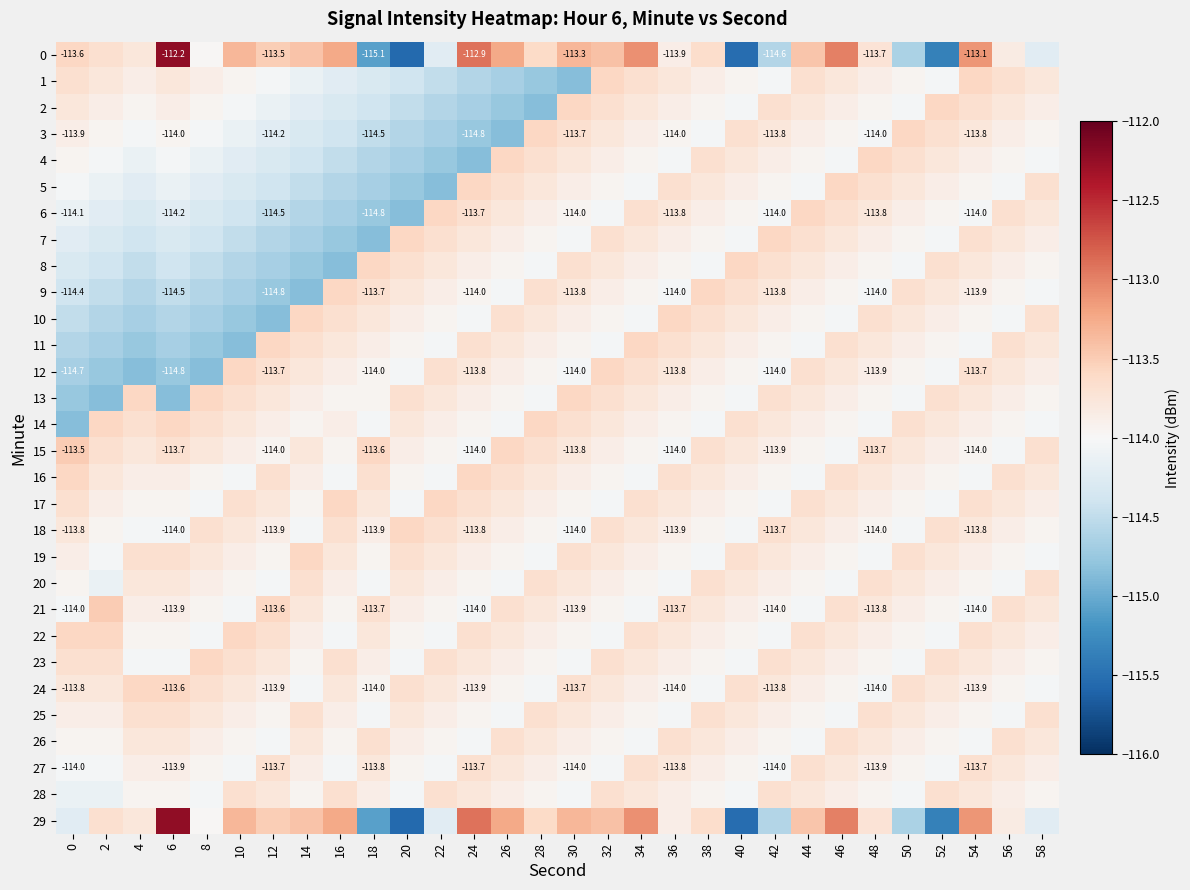

What is the difference between the 13 values at 46 and 10?

0.2